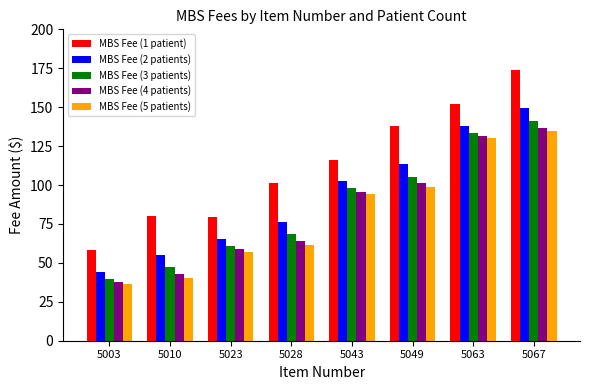

At which category does the chart reach its minimum across all series?

5003